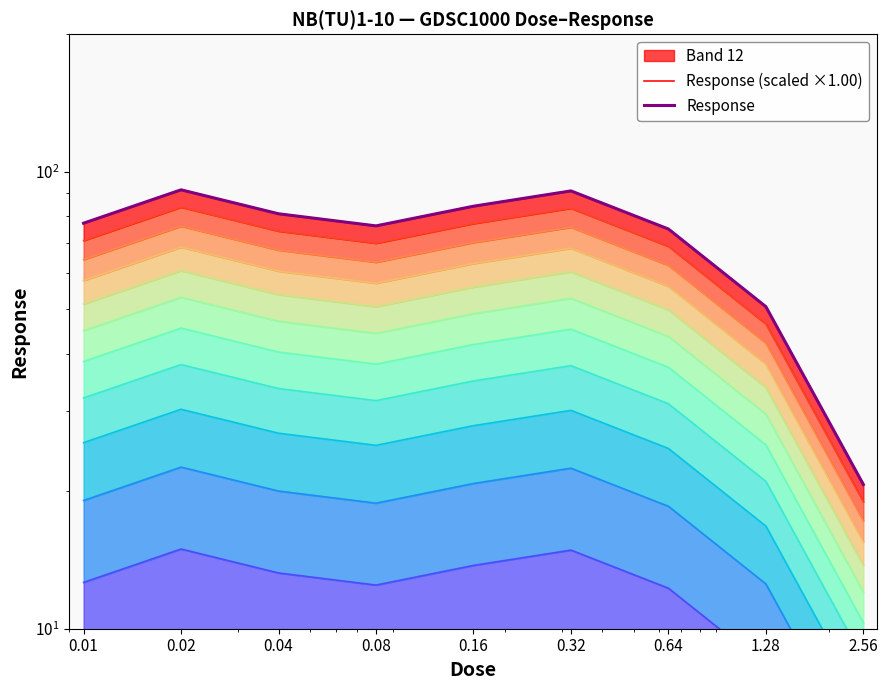

Between 2.56 and 1.28, which is larger?

1.28